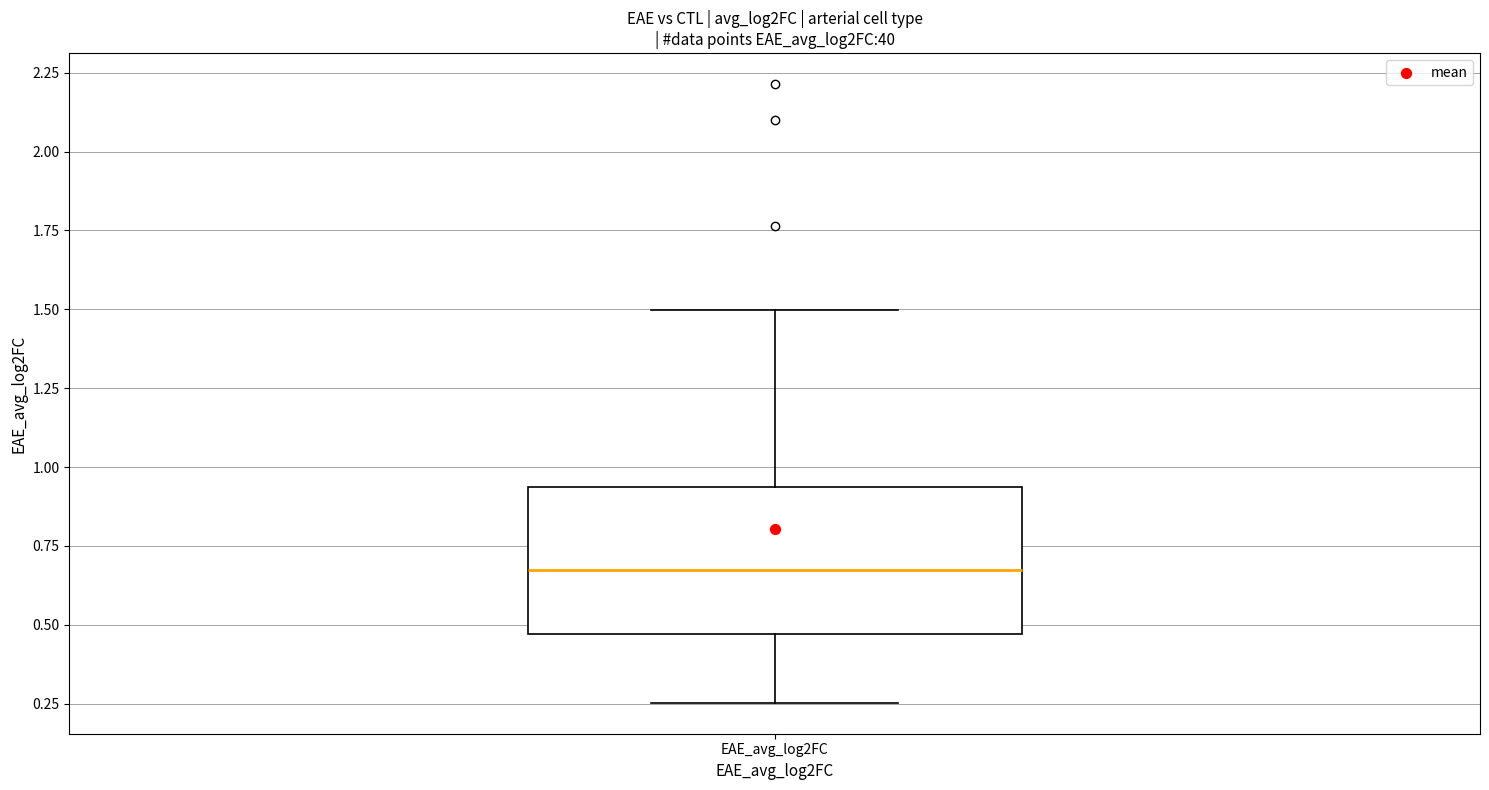

Where is the upper edge of the box for EAE_avg_log2FC on the y-axis? The values are not printed on the chart, so give them approximately, as read against the axis.

0.95